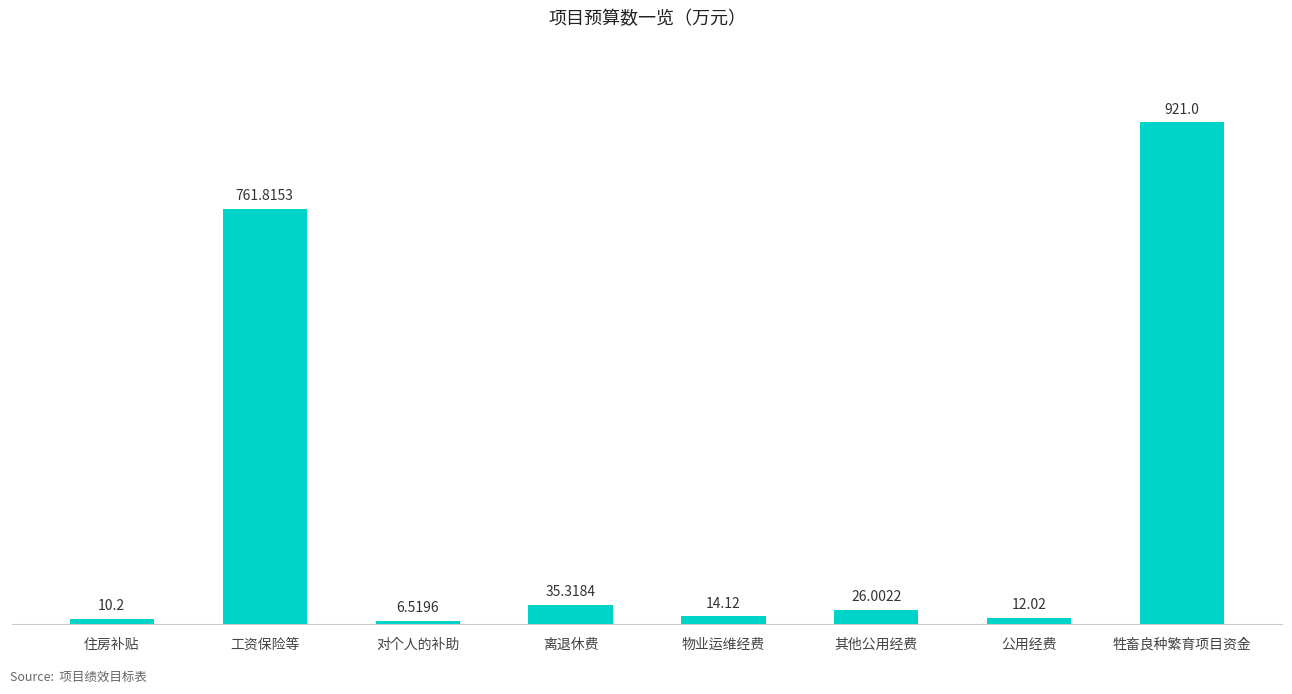

Which category has the lowest value across all series?

对个人的补助